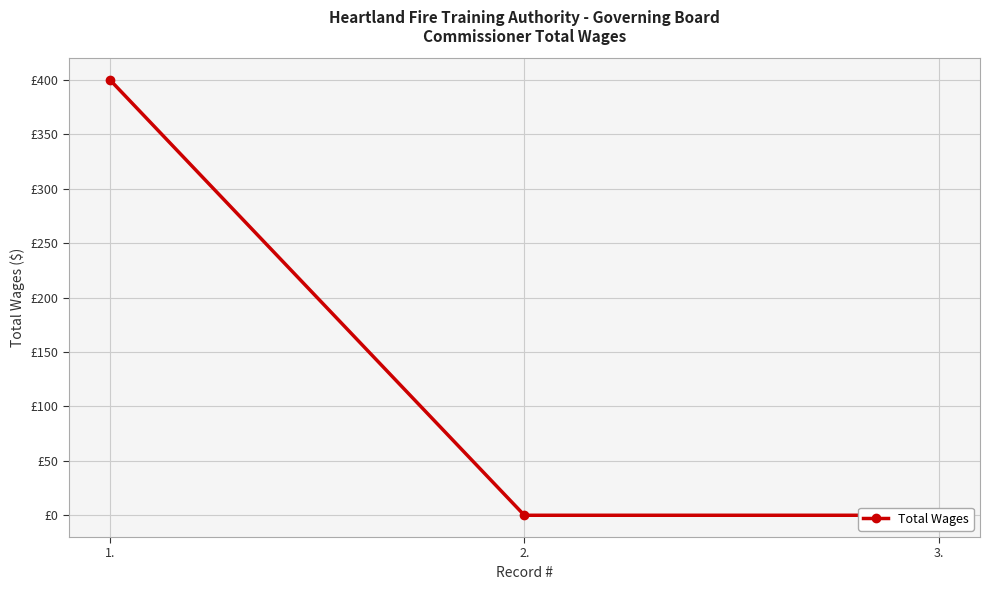

Is this an area chart (filled region under the line)?

No